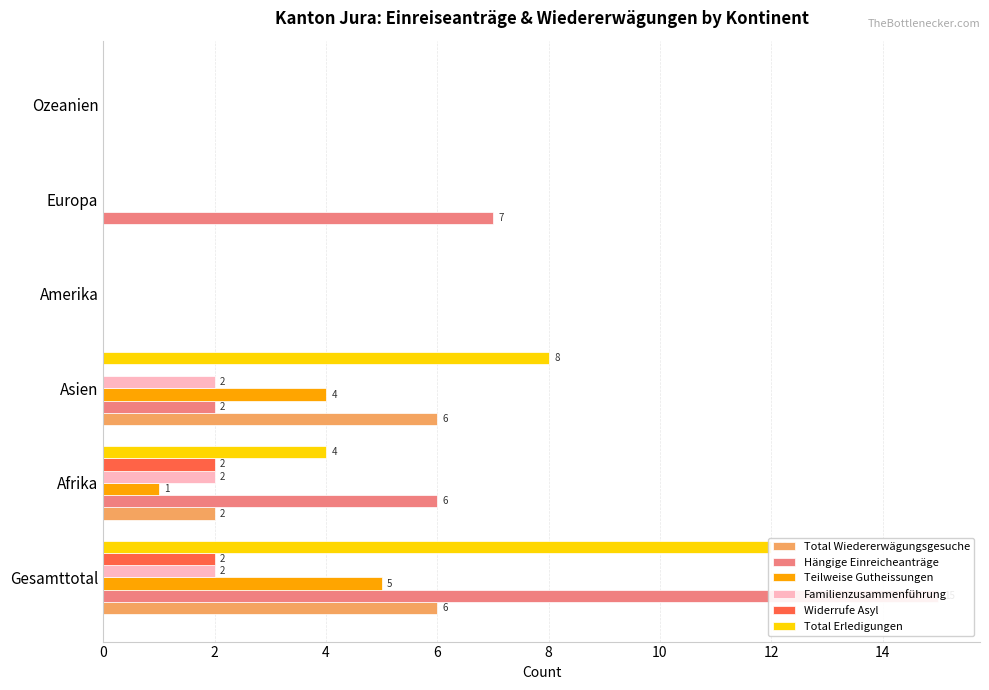

True or false: Familienzusammenführung has a value of 0 at 6.

True